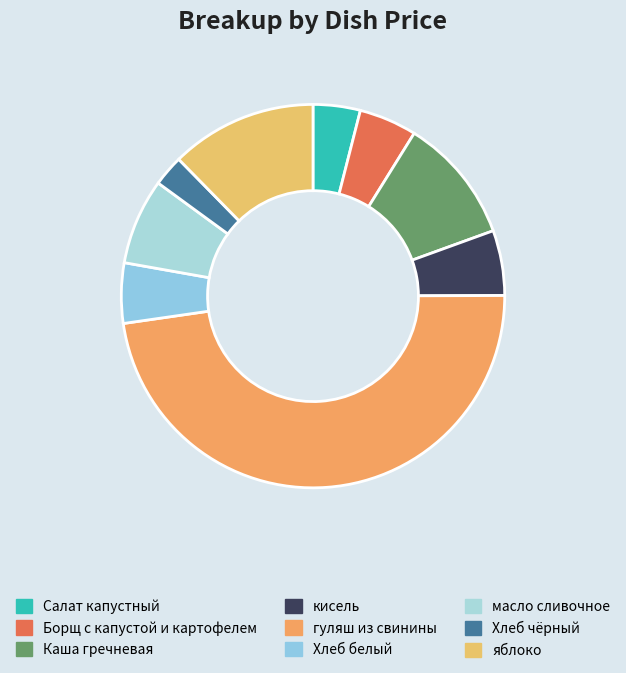

To the nearest percent, what percentage of the pie is Хлеб чёрный?

3%